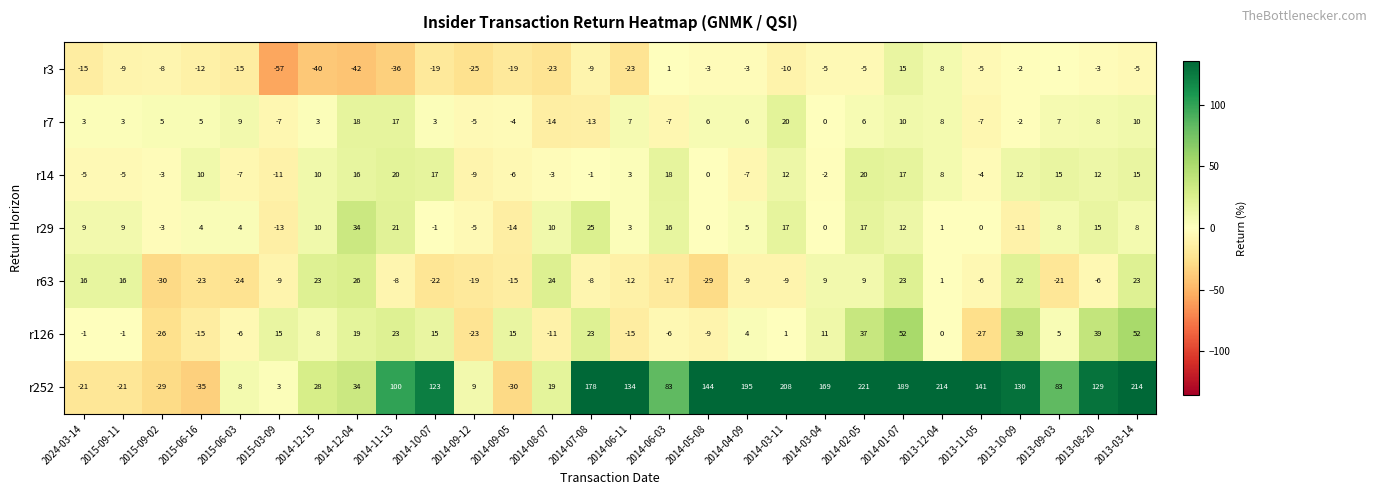

At which label is r63 closest to -2?

2013-12-04